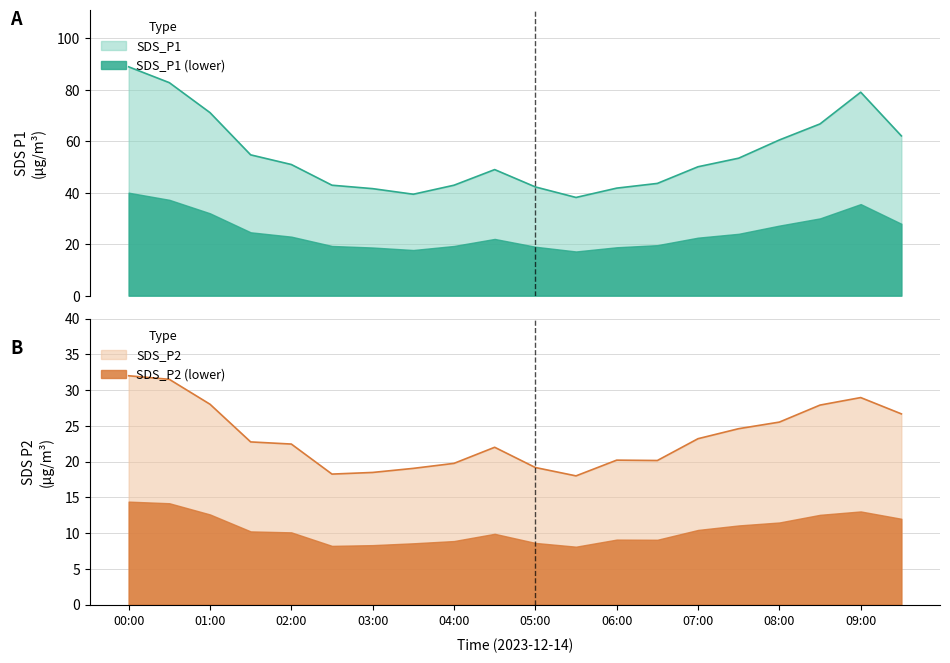

True or false: SDS_P1 (lower) and SDS_P1 cross at least once.

False